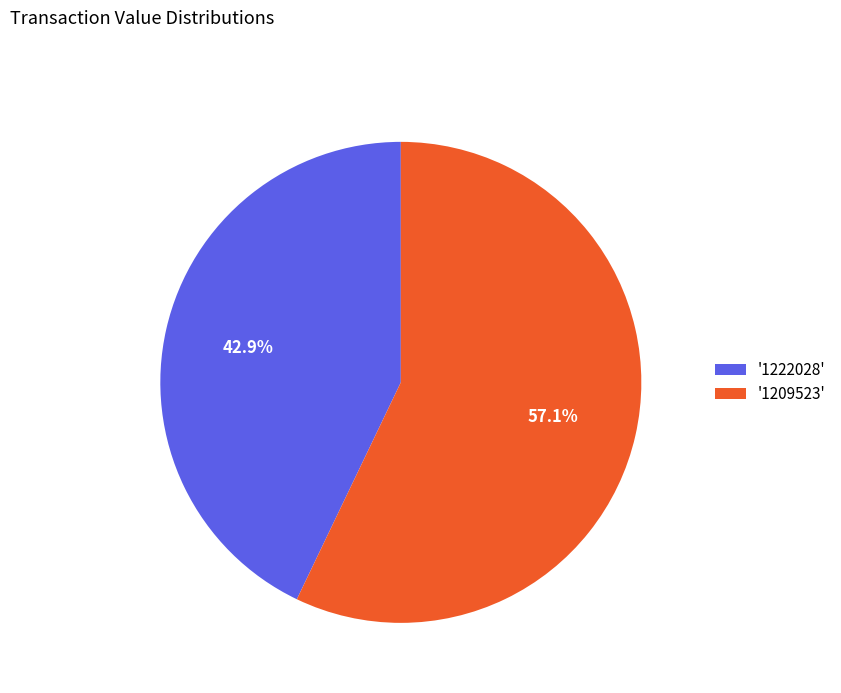

Between '1222028' and '1209523', which is larger?

'1209523'